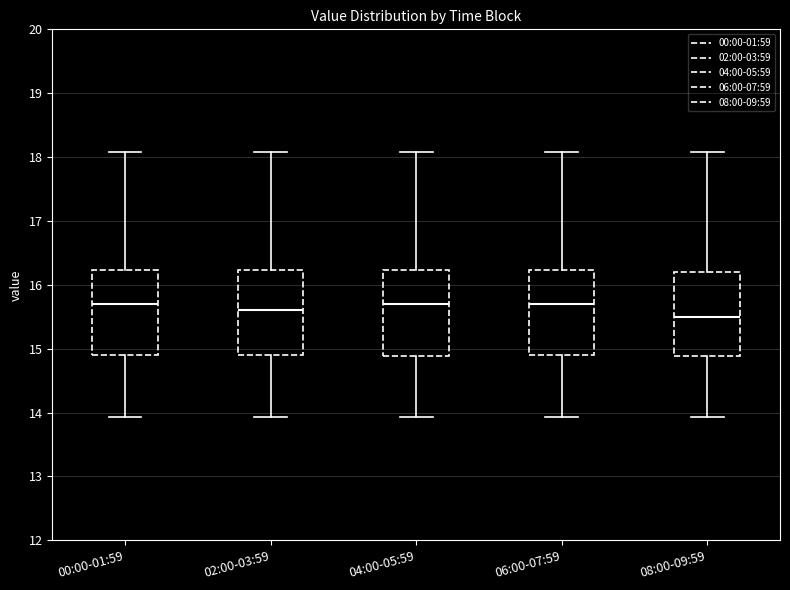

Where is the upper edge of the box for 00:00-01:59 on the y-axis? The values are not printed on the chart, so give them approximately, as read against the axis.

16.2